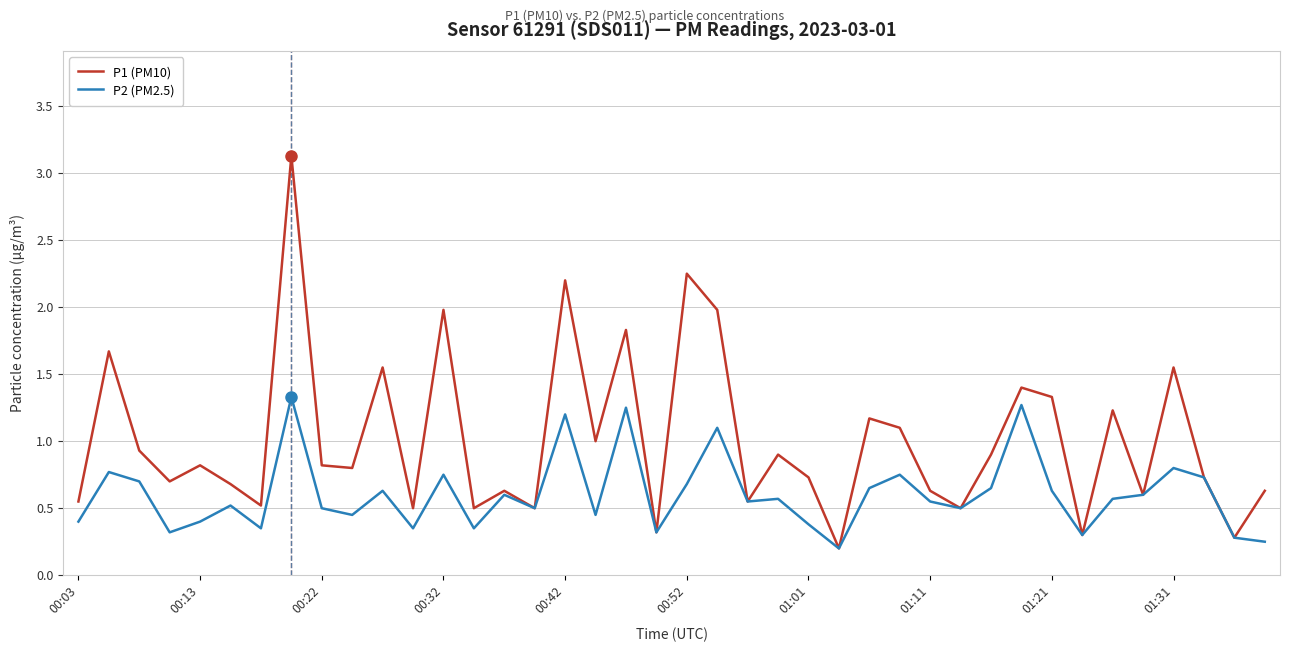

Which series has the largest range (max minus min)?

P1 (PM10)